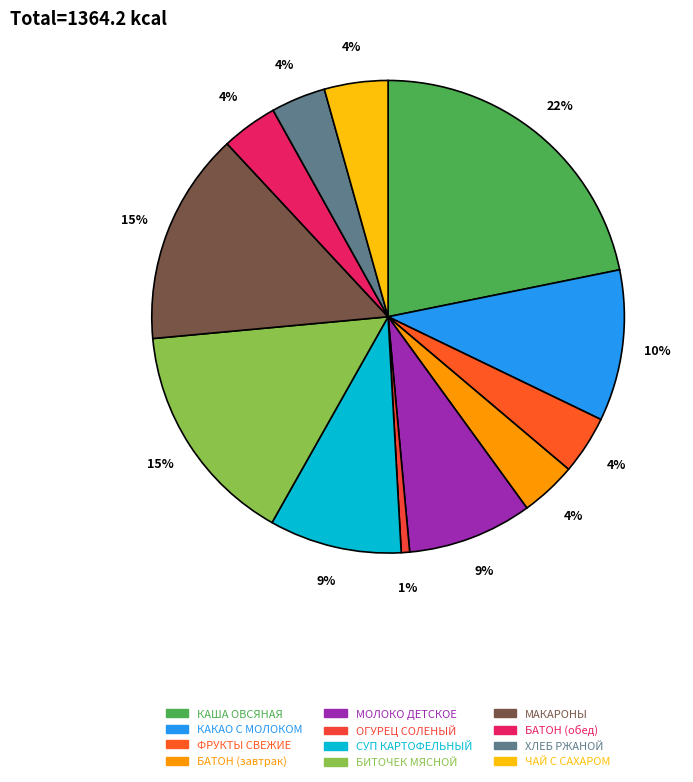

Is there any slice that represents more than half of the pie?

No